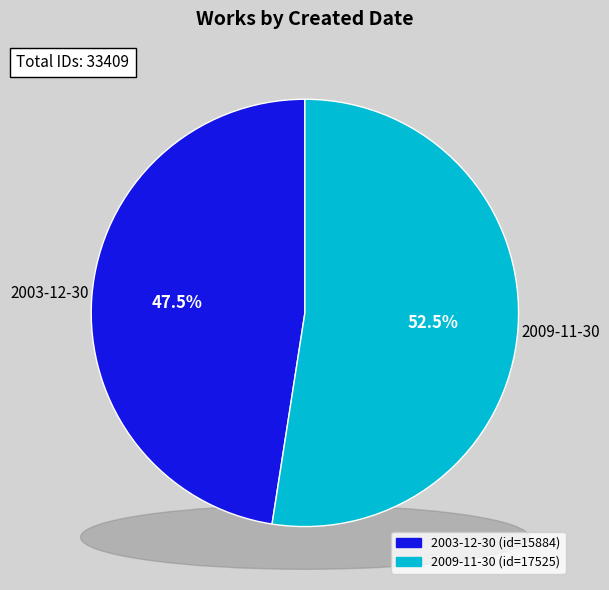

To the nearest percent, what is the combined percentage of 2003-12-30 and 2009-11-30?

100%